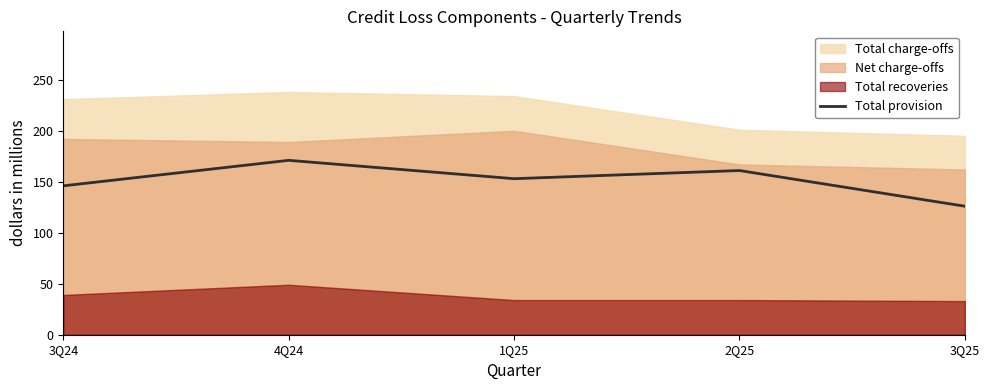

How many points are higher than both their immediate neighbors (excluding endpoints)?

2